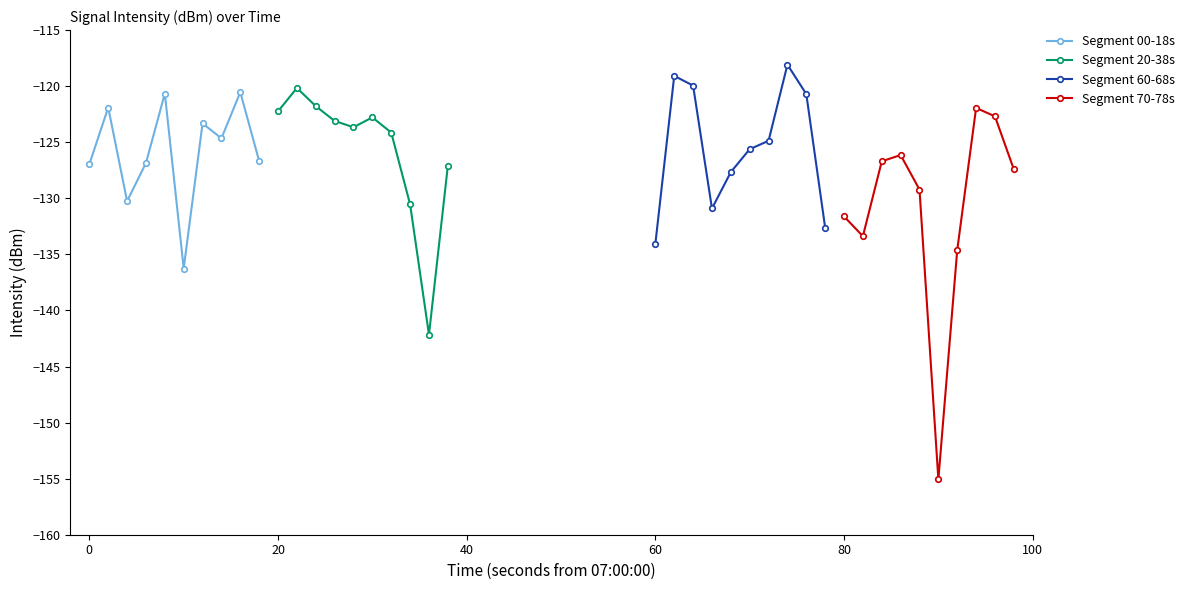

Does the chart display data point markers on the line(s)?

Yes